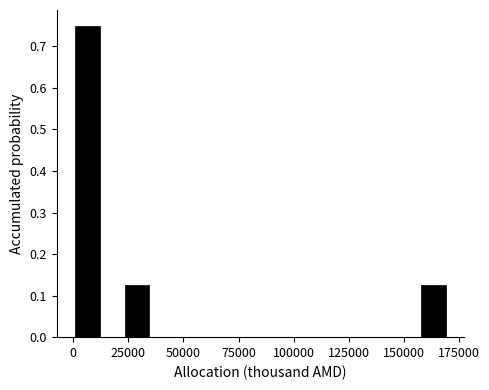

Read against the x-axis, roughly where is the centre of the tallest bar?

5000